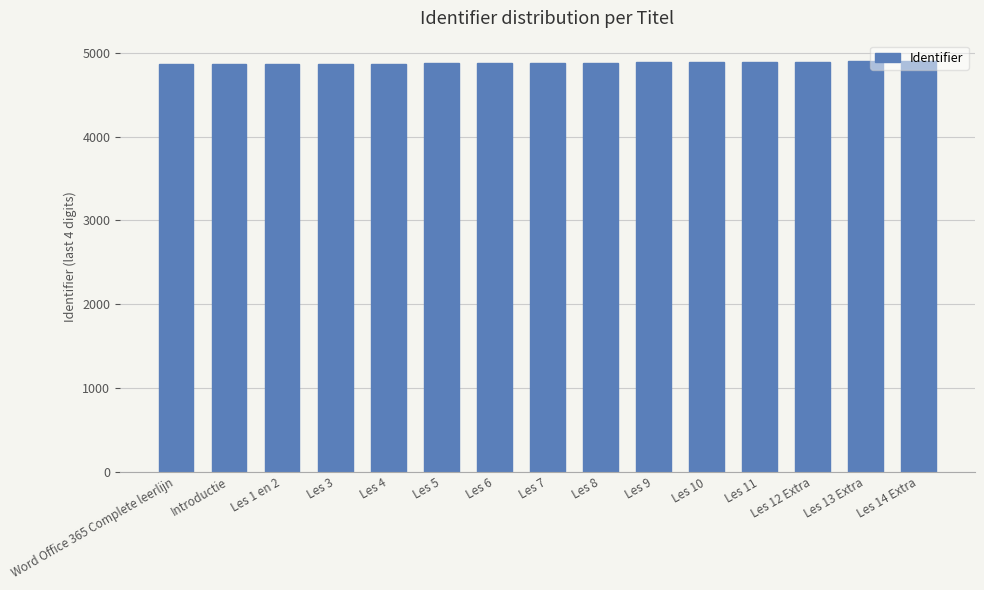

What is the label of the 12th bar from the left?

Les 11